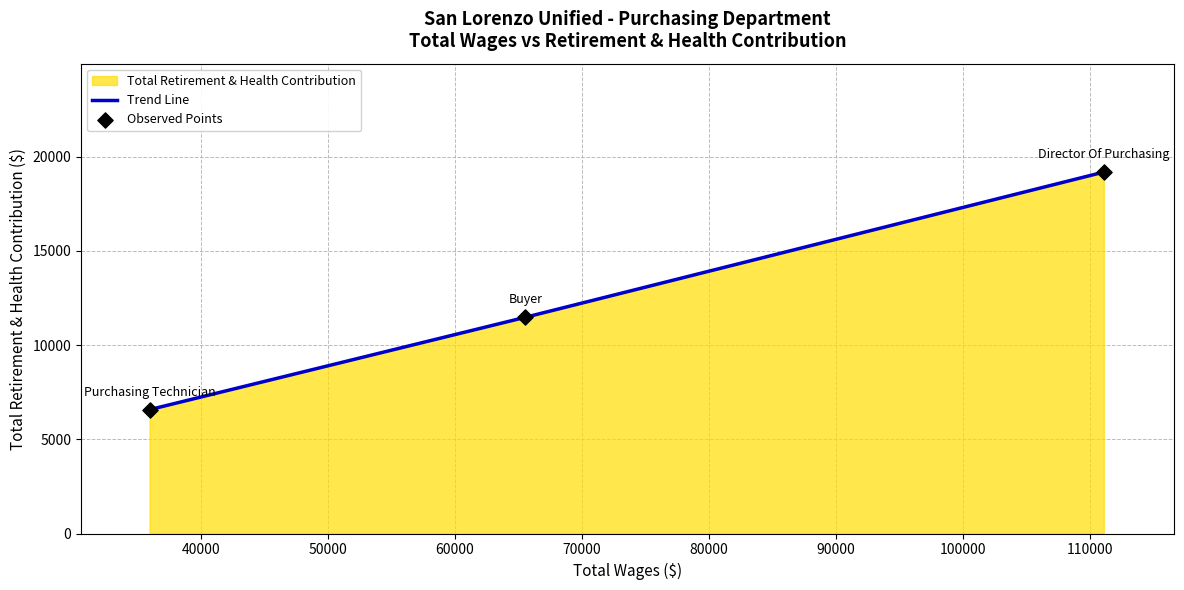

Which series has the largest total across all categories?

Trend Line